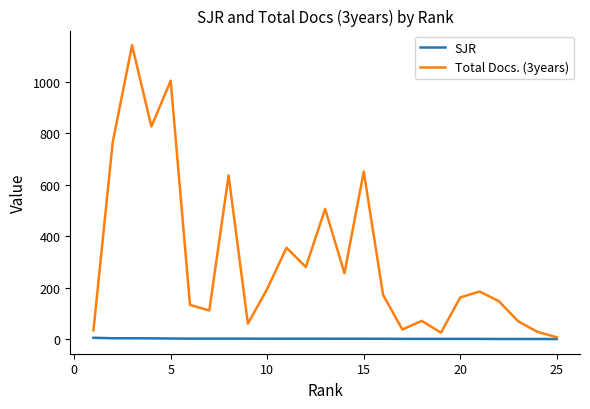

Which series has the largest range (max minus min)?

Total Docs. (3years)